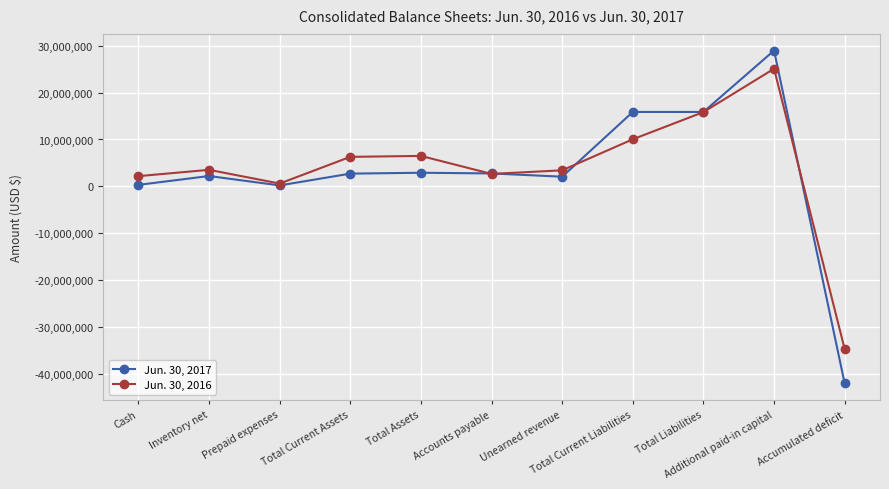

What is the difference between the second highest and minimum values in the Jun. 30, 2016 series?

50606764